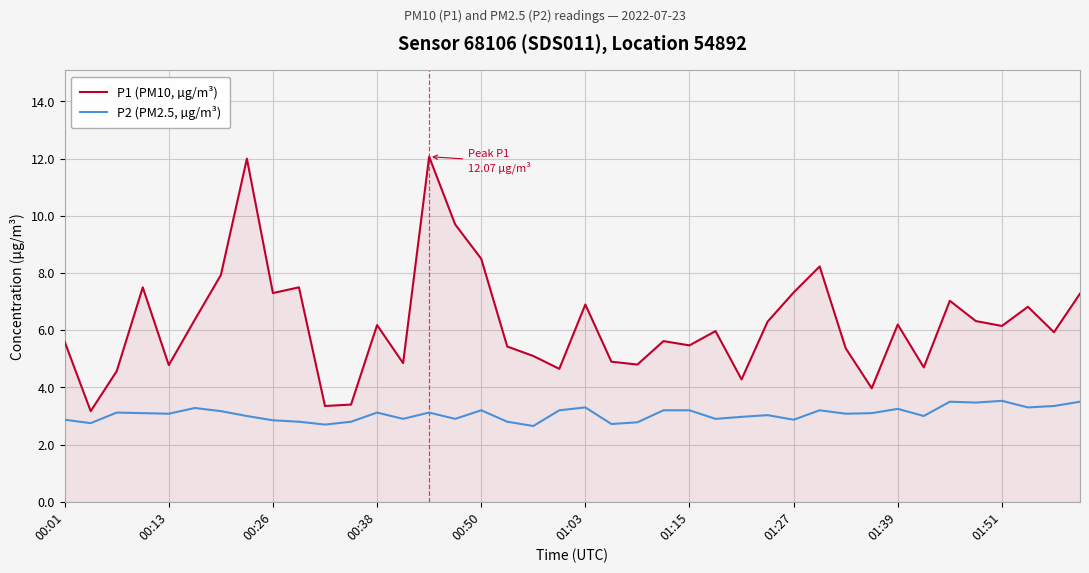

What is the difference between the maximum and minimum values in the P2 (PM2.5, µg/m³) series?

0.9